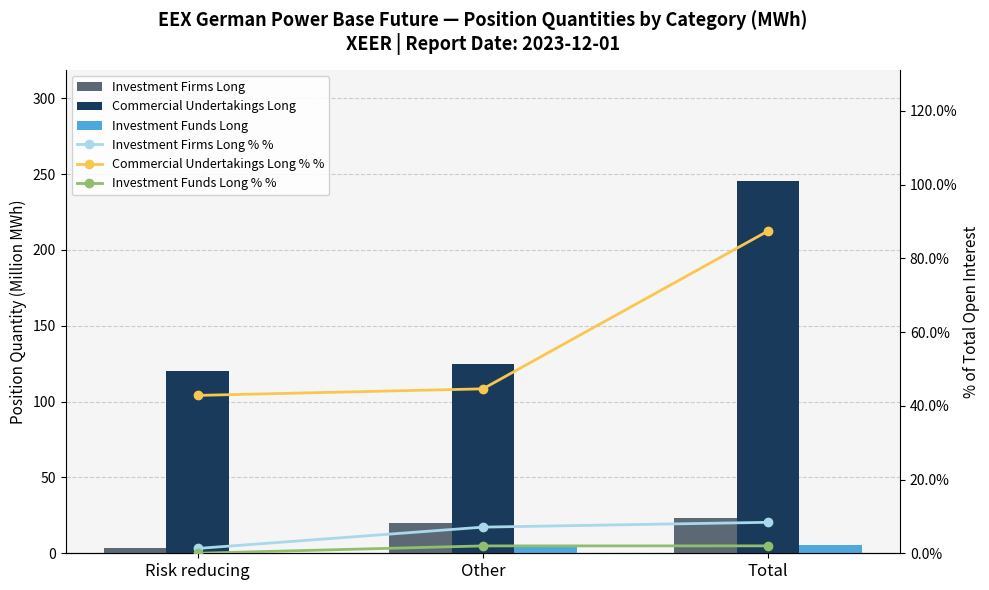

What are all the series names shown in the legend?

Investment Firms Long, Commercial Undertakings Long, Investment Funds Long, Investment Firms Long % %, Commercial Undertakings Long % %, Investment Funds Long % %